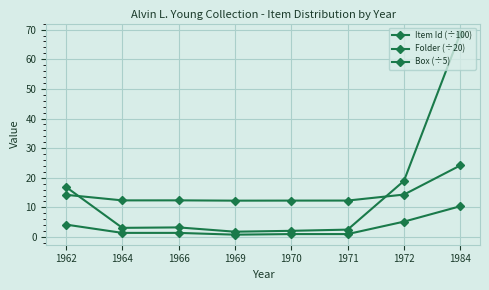

True or false: Item Id (÷100) has a value of 5.7 at 1962.

False